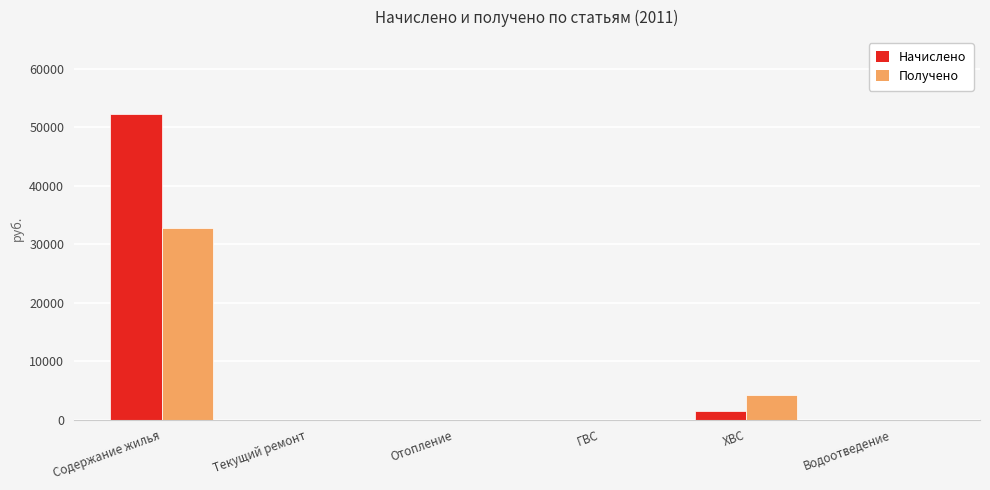

What are all the series names shown in the legend?

Начислено, Получено